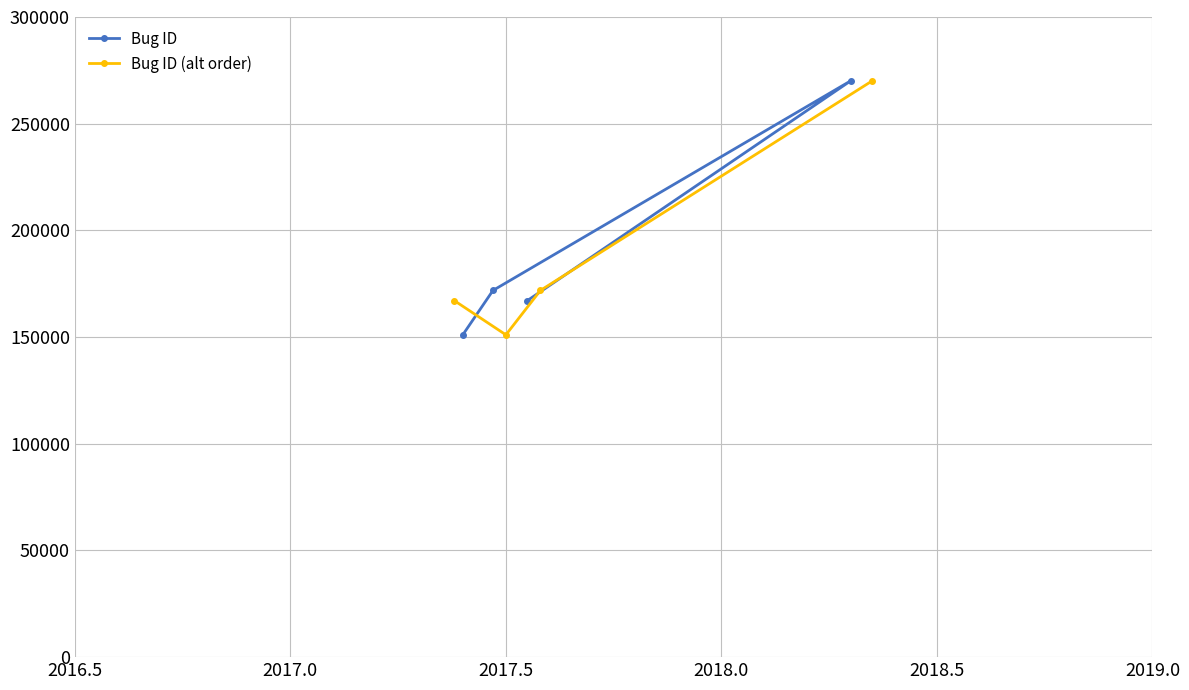

Which series has the largest range (max minus min)?

Bug ID